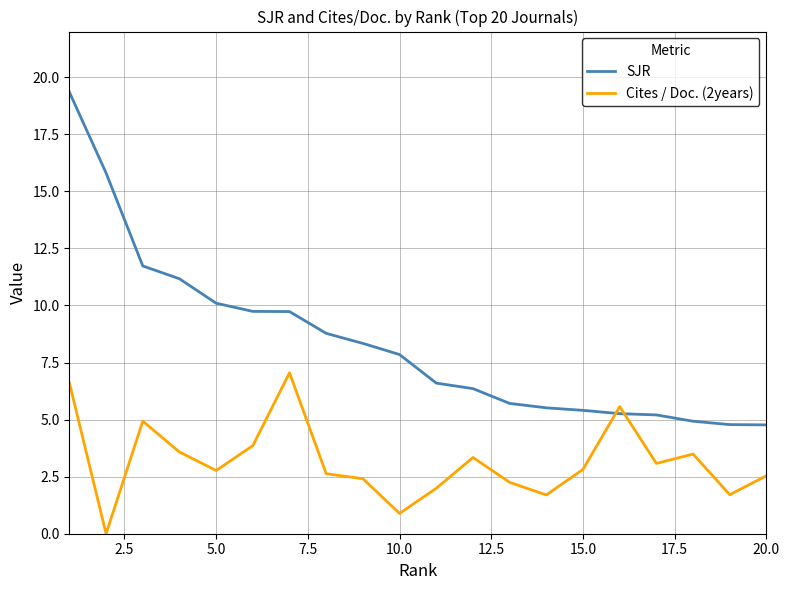

Which series ends up on top after the final intersection of SJR and Cites / Doc. (2years)?

SJR